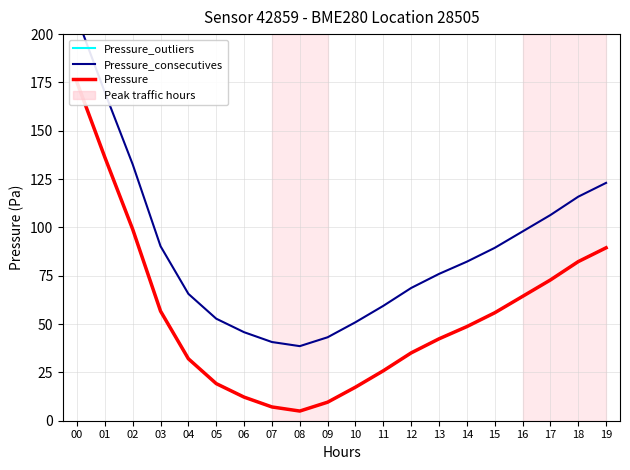

Does the chart have visible grid lines?

Yes